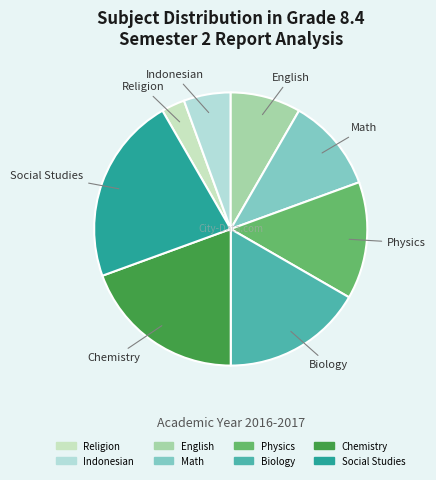

Which category has the smallest portion of the pie?

Religion